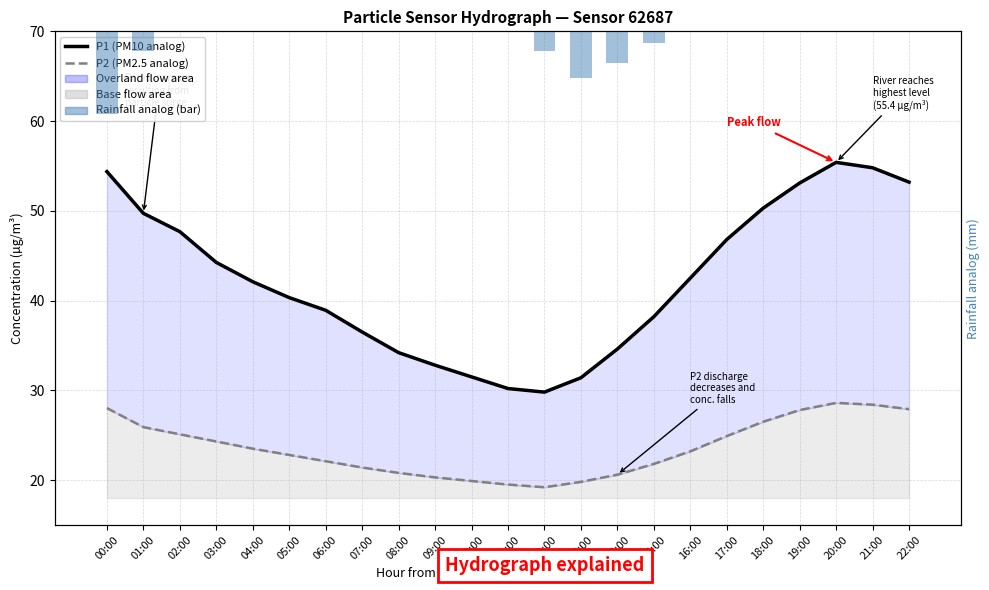

What is the difference between the P2 (PM2.5 analog) values at 09:00 and 12:00?

1.1